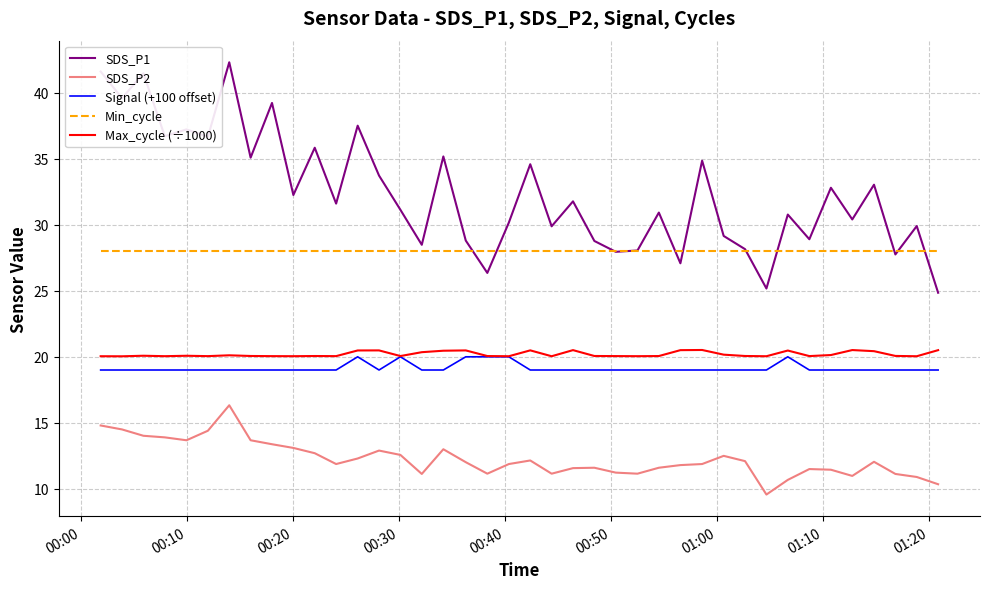

True or false: SDS_P2 and Signal (+100 offset) intersect in this chart.

False